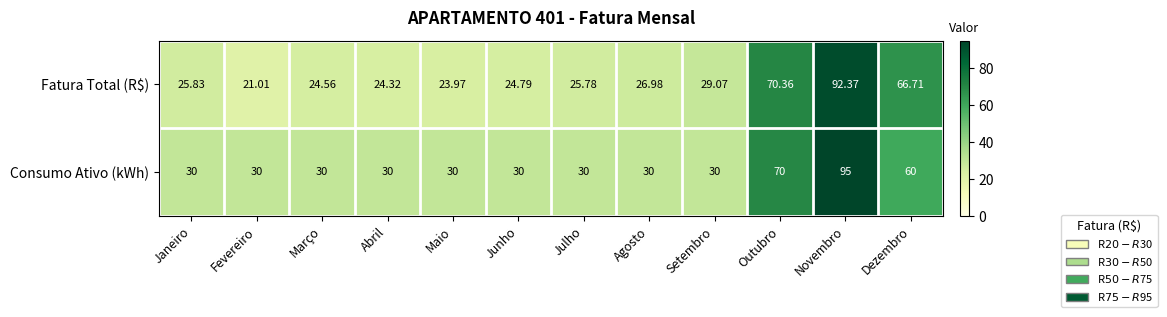

List the labels in order of Fatura Total (R$) value, largest first.

Novembro, Outubro, Dezembro, Setembro, Agosto, Janeiro, Julho, Junho, Março, Abril, Maio, Fevereiro